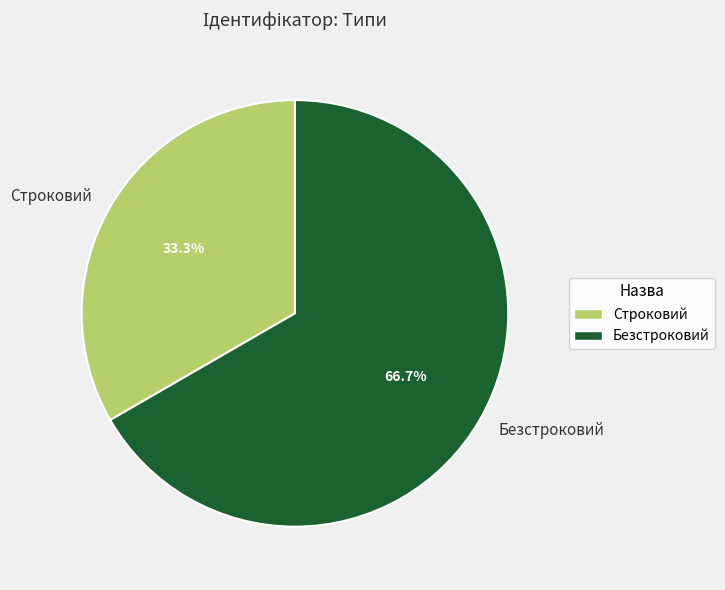

How many segments does this pie chart have?

2